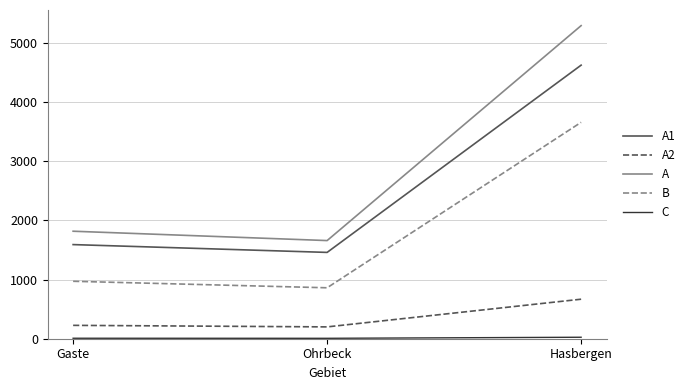

Which category has the highest value across all series?

Hasbergen